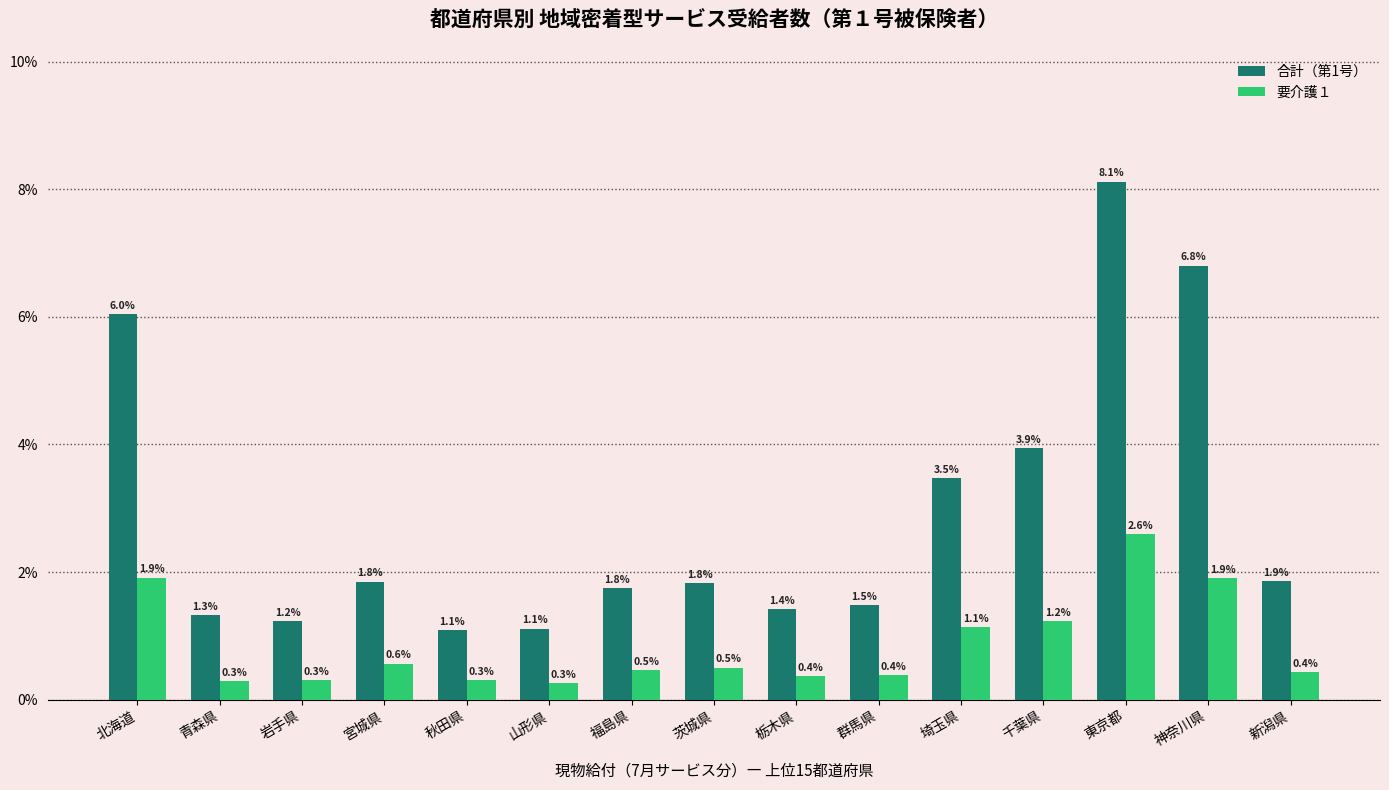

How many bars are there in total?

30